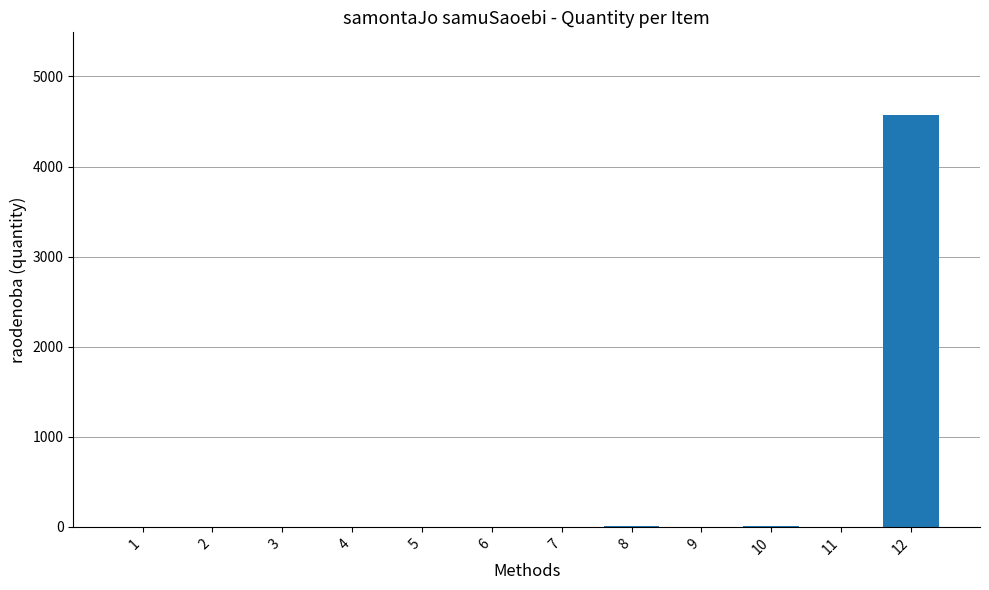

Approximately how many times larger is the value at 6 compared to 10?

0.2